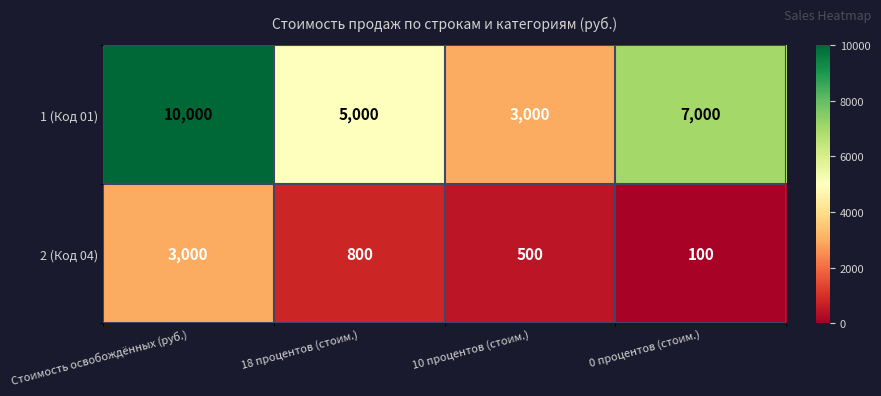

Where does the 1 (Код 01) series first go above 7000?

Стоимость освобождённых (руб.)